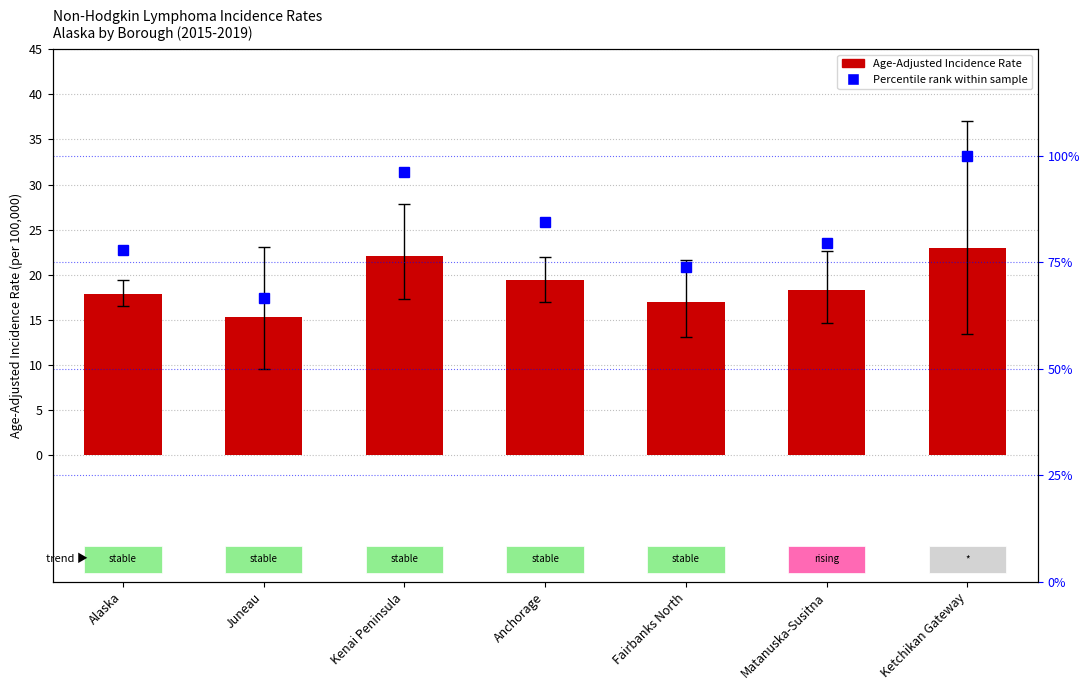

At which category is the sum across all series the highest?

Ketchikan Gateway